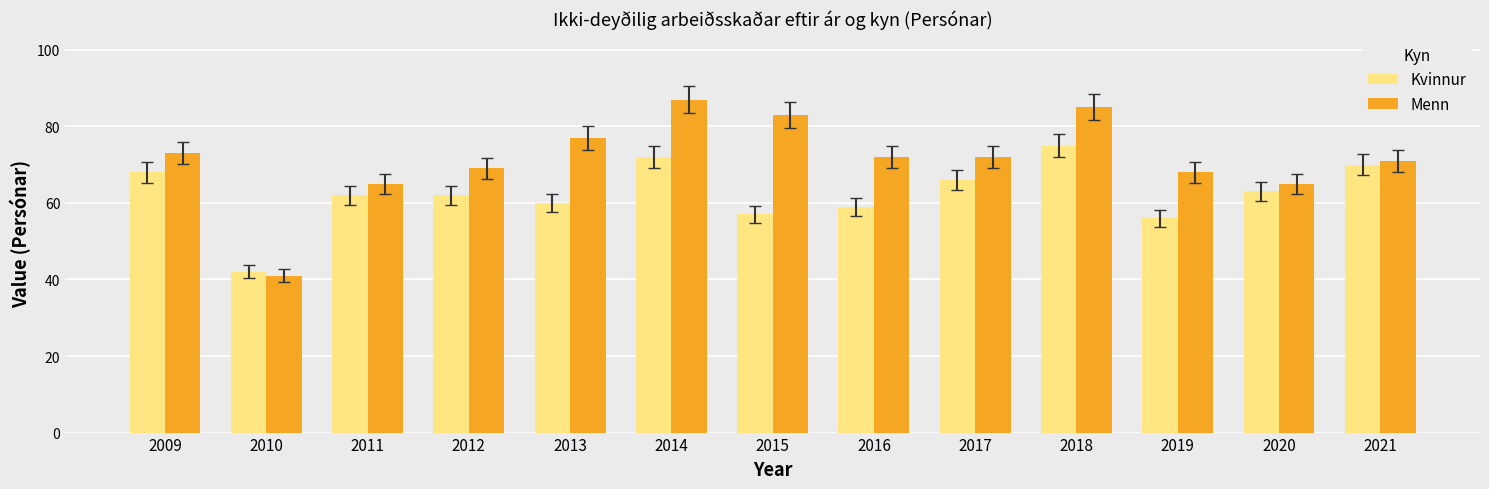

What is the smallest value displayed?

41